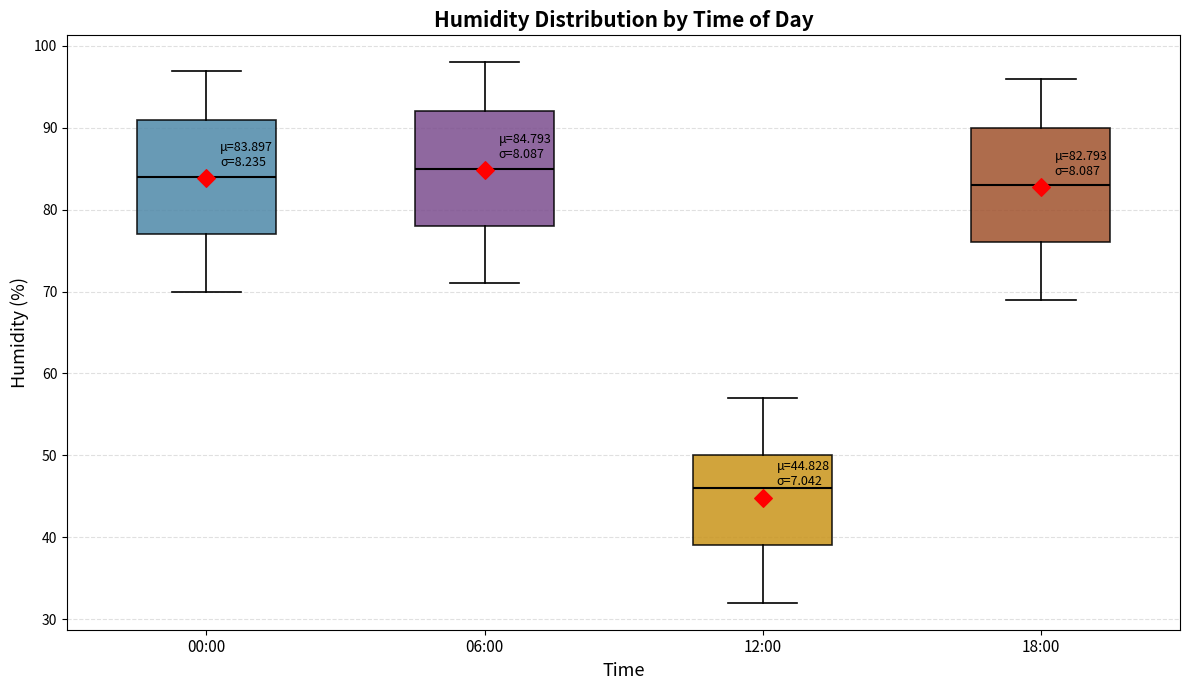

Which box has the highest median line?

06:00